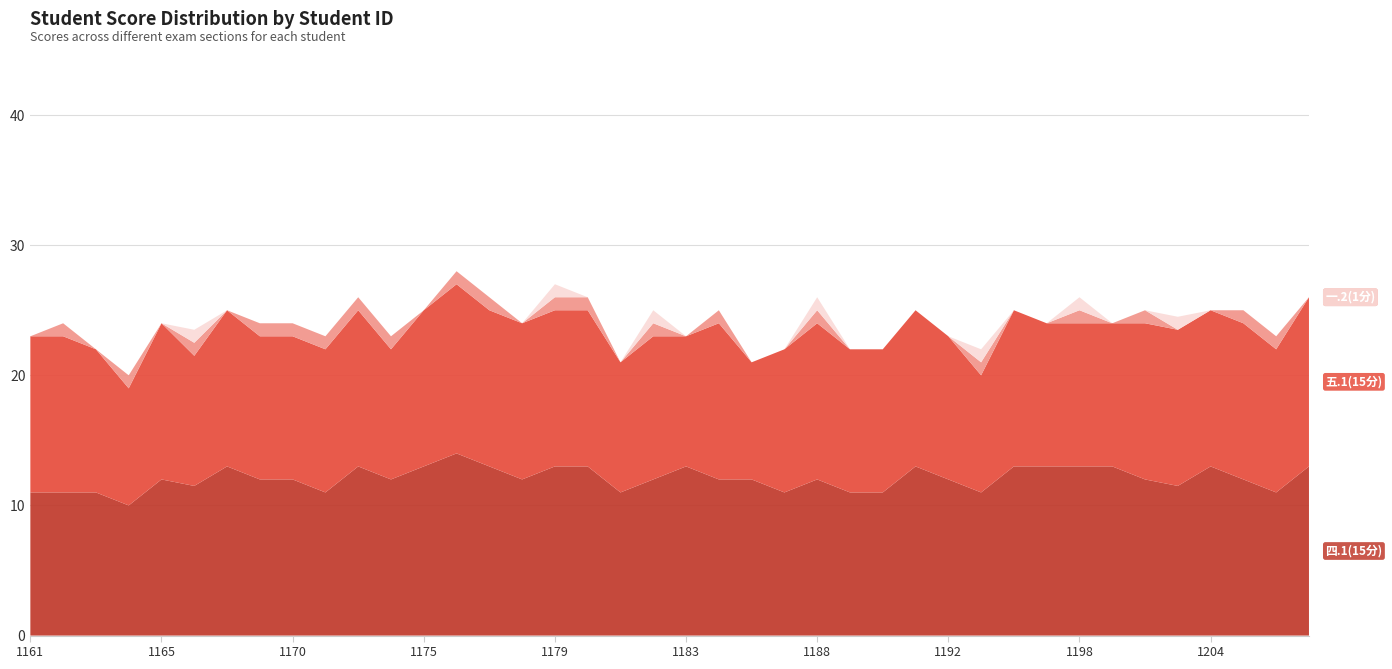

Reading right to left, extract all data points from this chart.

四.1(15分): 13.0	11.0	12.0	13.0	11.5	12.0	13.0	13.0	13.0	13.0	11.0	12.0	13.0	11.0	11.0	12.0	11.0	12.0	12.0	13.0	12.0	11.0	13.0	13.0	12.0	13.0	14.0	13.0	12.0	13.0	11.0	12.0	12.0	13.0	11.5	12.0	10.0	11.0	11.0	11.0
五.1(15分): 13.0	11.0	12.0	12.0	12.0	12.0	11.0	11.0	11.0	12.0	9.0	11.0	12.0	11.0	11.0	12.0	11.0	9.0	12.0	10.0	11.0	10.0	12.0	12.0	12.0	12.0	13.0	12.0	10.0	12.0	11.0	11.0	11.0	12.0	10.0	12.0	9.0	11.0	12.0	12.0
一.1(1分): 0.0	1.0	1.0	0.0	0.0	1.0	0.0	1.0	0.0	0.0	1.0	0.0	0.0	0.0	0.0	1.0	0.0	0.0	1.0	0.0	1.0	0.0	1.0	1.0	0.0	1.0	1.0	0.0	1.0	1.0	1.0	1.0	1.0	0.0	1.0	0.0	1.0	0.0	1.0	0.0
一.2(1分): 0.0	0.0	0.0	0.0	1.0	0.0	0.0	1.0	0.0	0.0	1.0	0.0	0.0	0.0	0.0	1.0	0.0	0.0	0.0	0.0	1.0	0.0	0.0	1.0	0.0	0.0	0.0	0.0	0.0	0.0	0.0	0.0	0.0	0.0	1.0	0.0	0.0	0.0	0.0	0.0